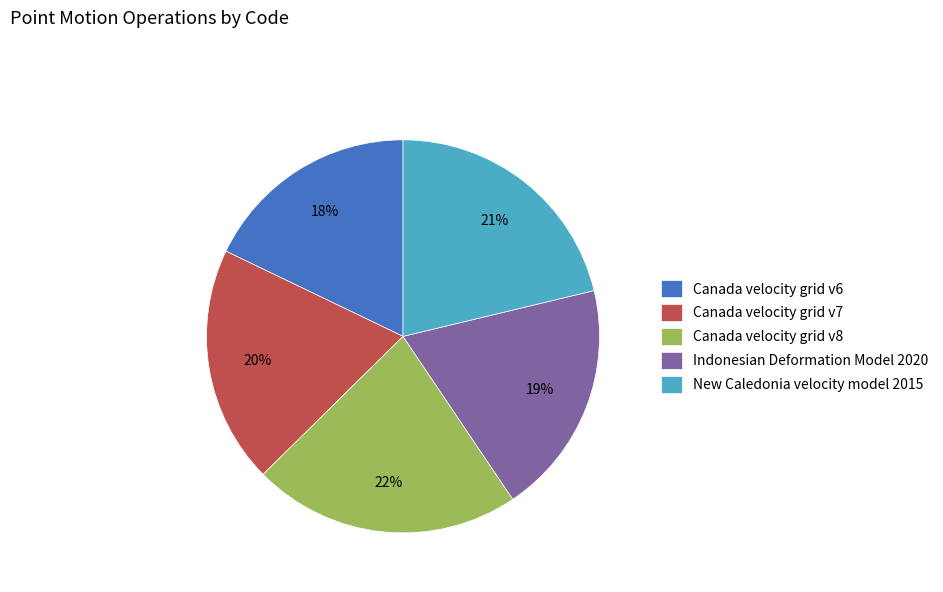

Which category has the smallest portion of the pie?

Canada velocity grid v6